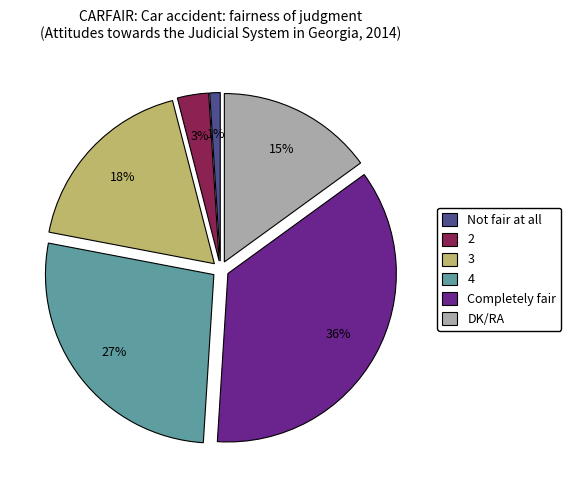

Rank the categories by value from lowest to highest.

Not fair at all, 2, DK/RA, 3, 4, Completely fair